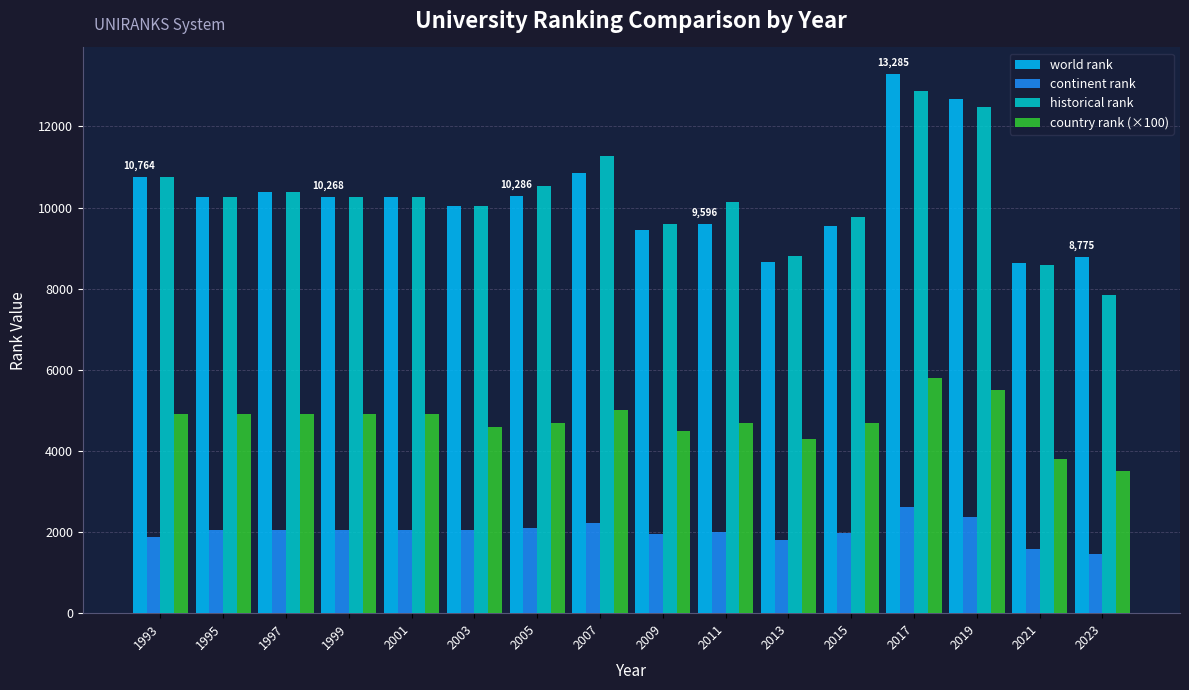

The value of continent rank at 2009 is 1197. True or false?

False